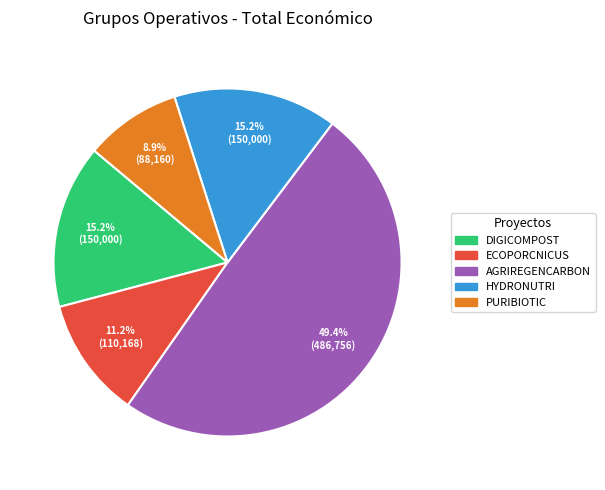

What is the smallest slice in the pie chart?

PURIBIOTIC